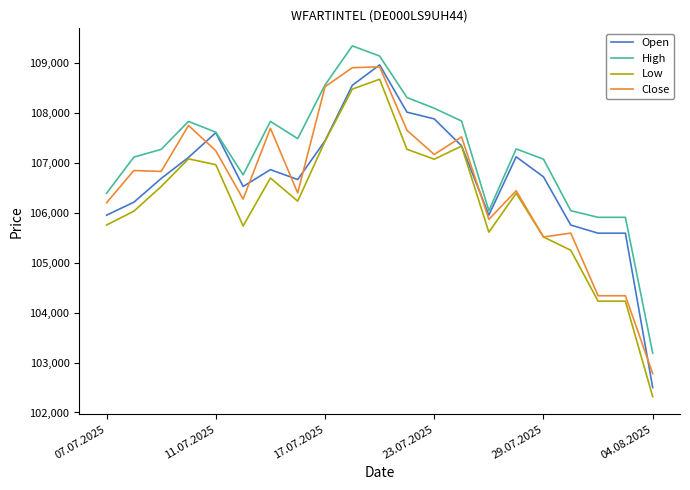

How many lines are shown in the chart?

4